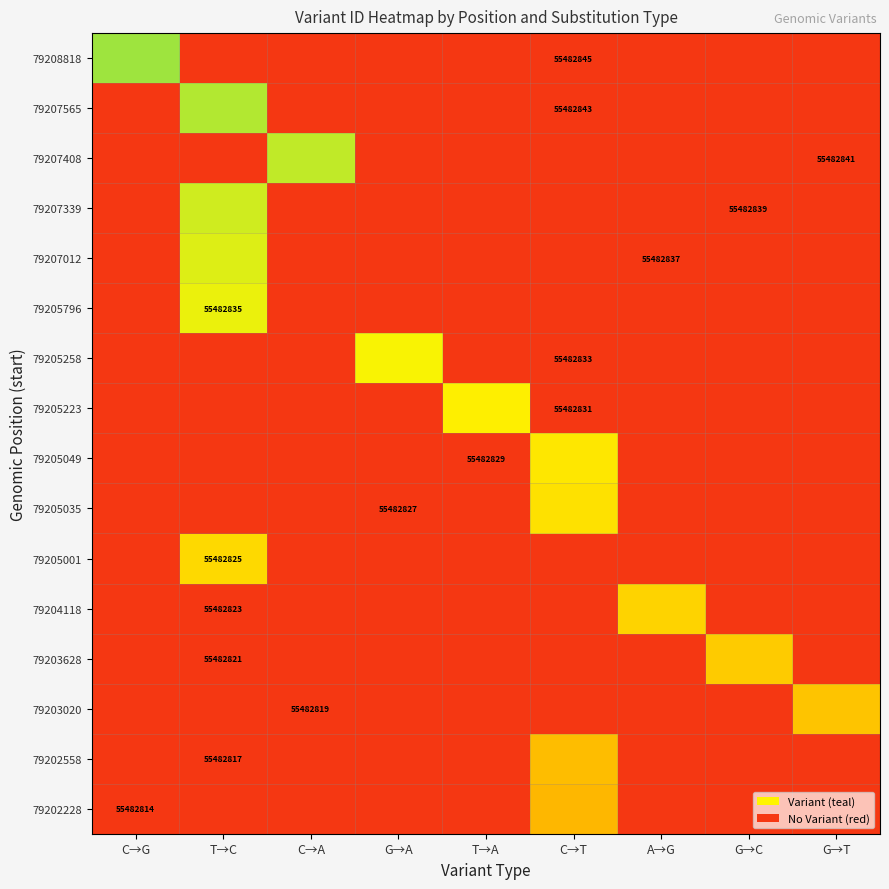

Rank the series at G→A from highest to lowest value.

79208818, 79207565, 79207408, 79207339, 79207012, 79205796, 79205258, 79205223, 79205049, 79205035, 79205001, 79204118, 79203628, 79203020, 79202558, 79202228